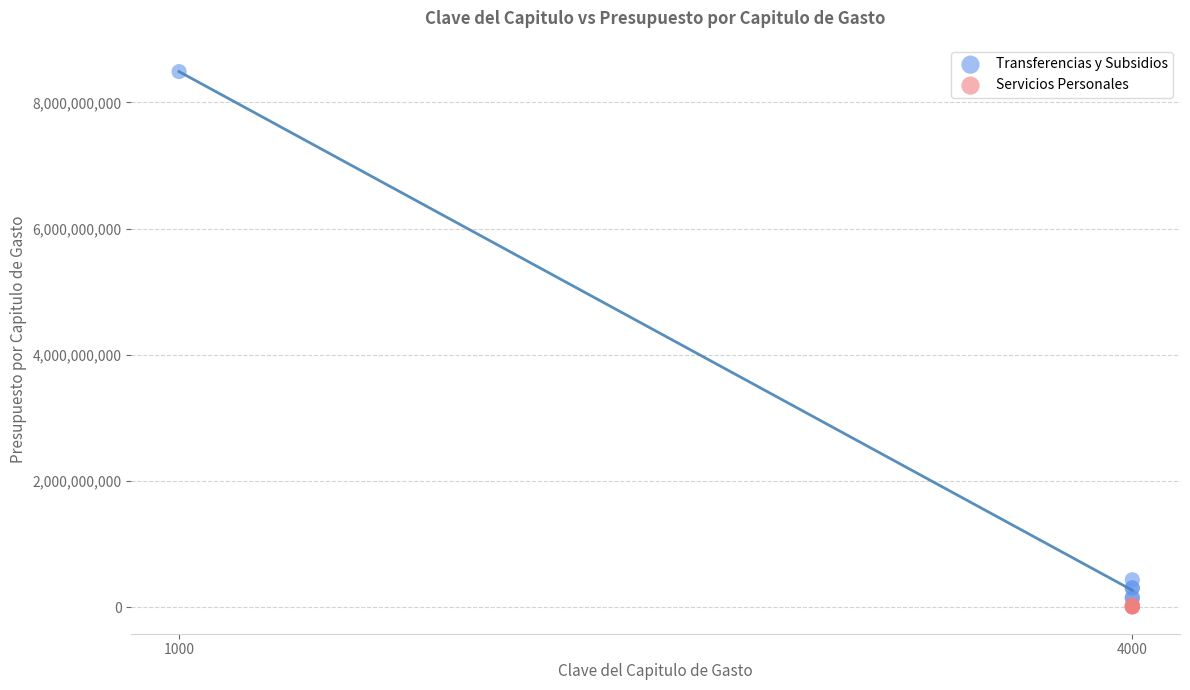

What are all the series names shown in the legend?

Transferencias y Subsidios, Servicios Personales